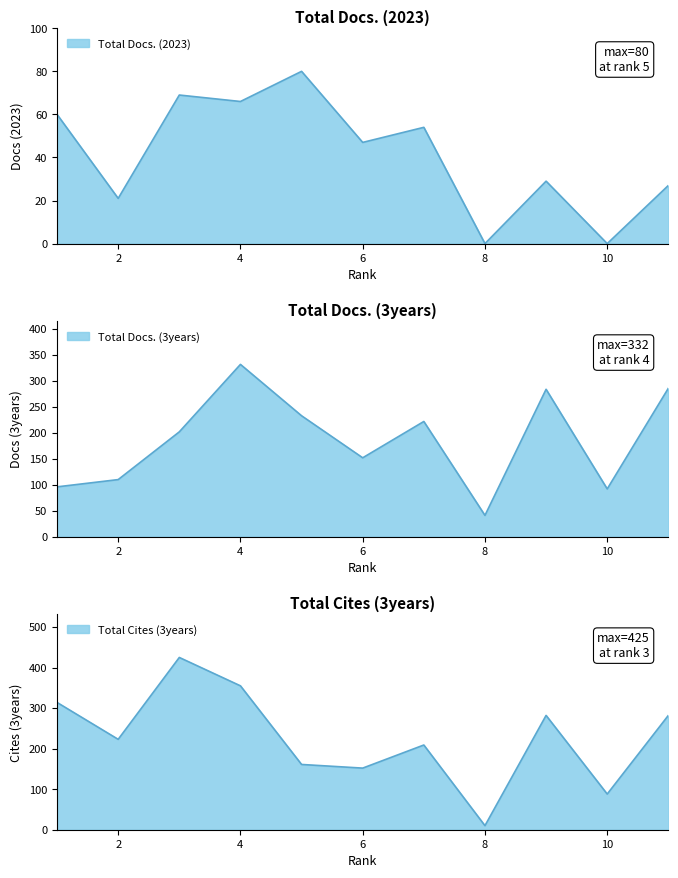

What is the sum of all Total Docs. (3years) values?

2050